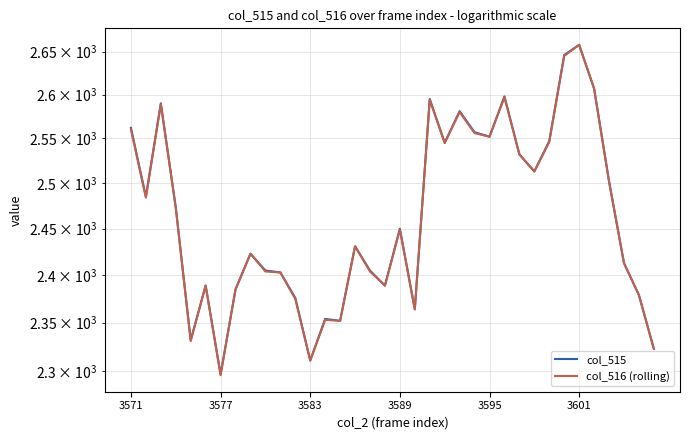

At which category does the chart reach its minimum across all series?

3577